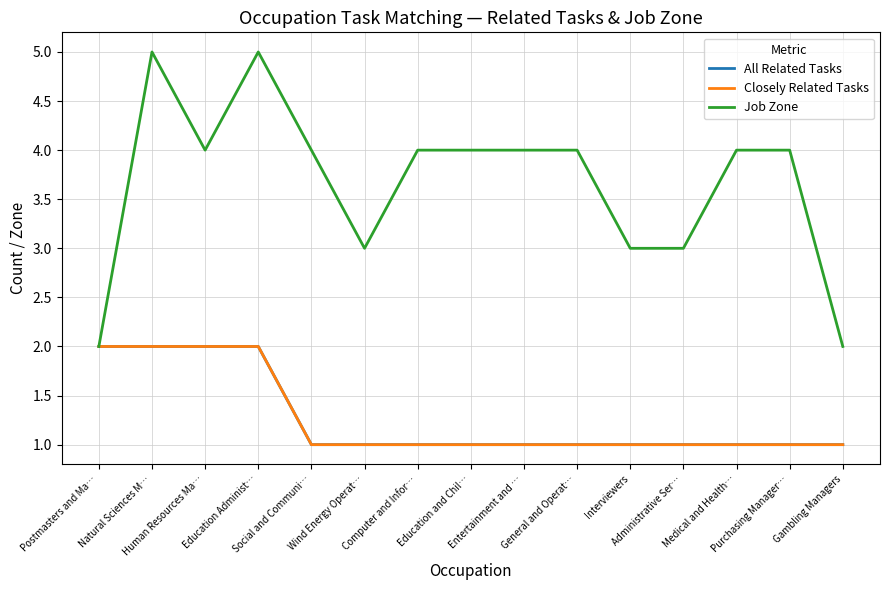

Between Education Administ… and Natural Sciences M…, which is larger?

Education Administ…